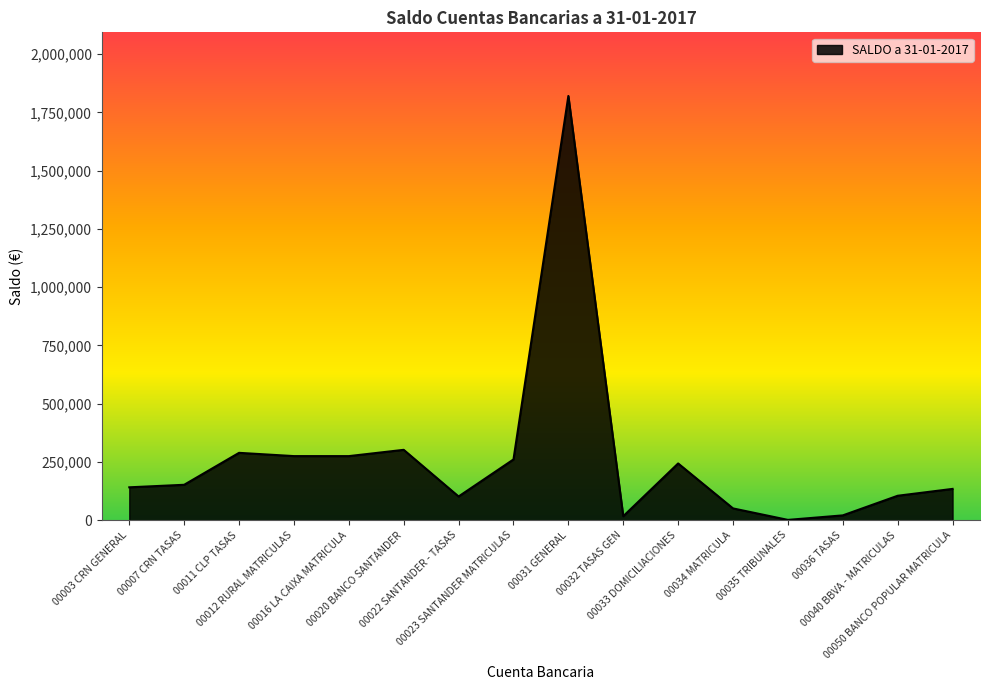

What is the difference between the maximum and minimum values?

1819101.7